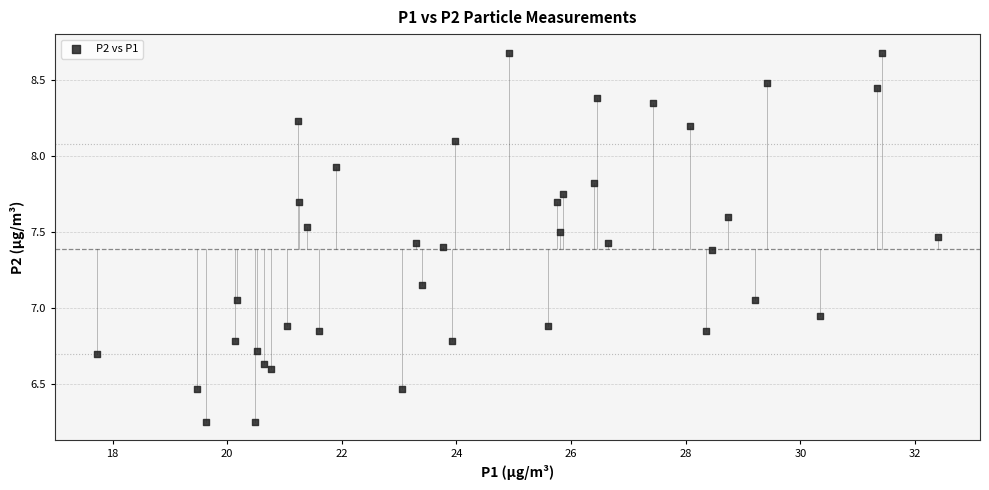

What is the range of Y values (max minus min)?

2.4